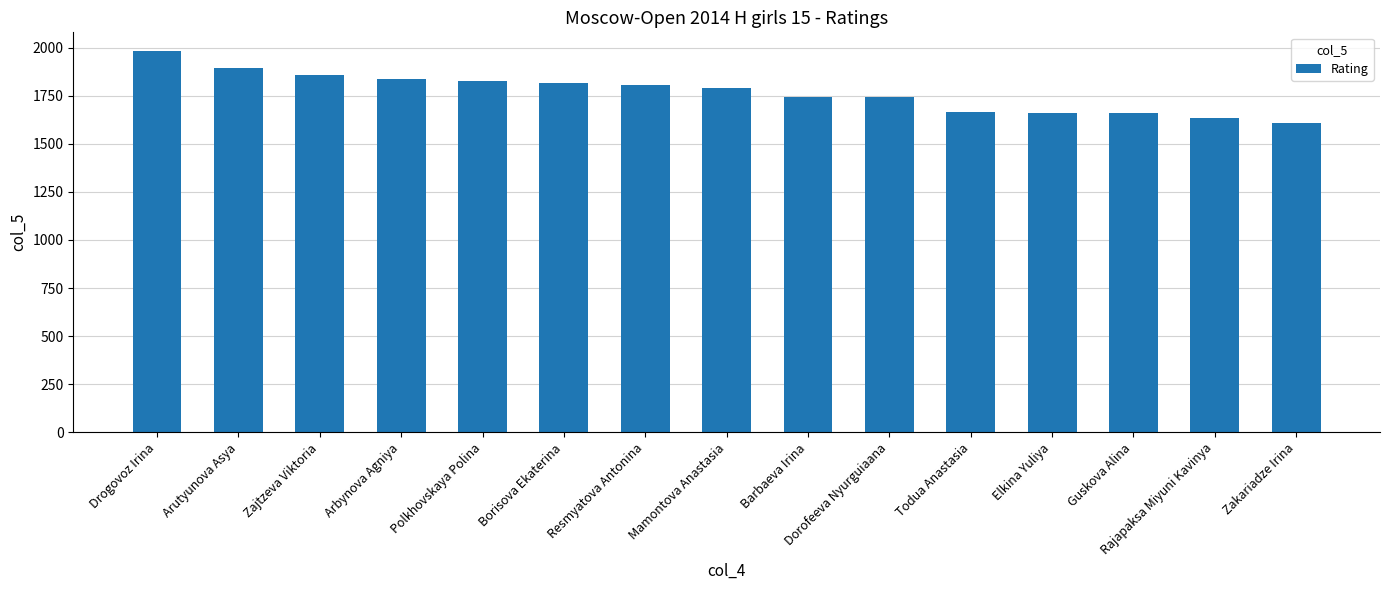

What is the sum of the values at Drogovoz Irina and Barbaeva Irina?

3727